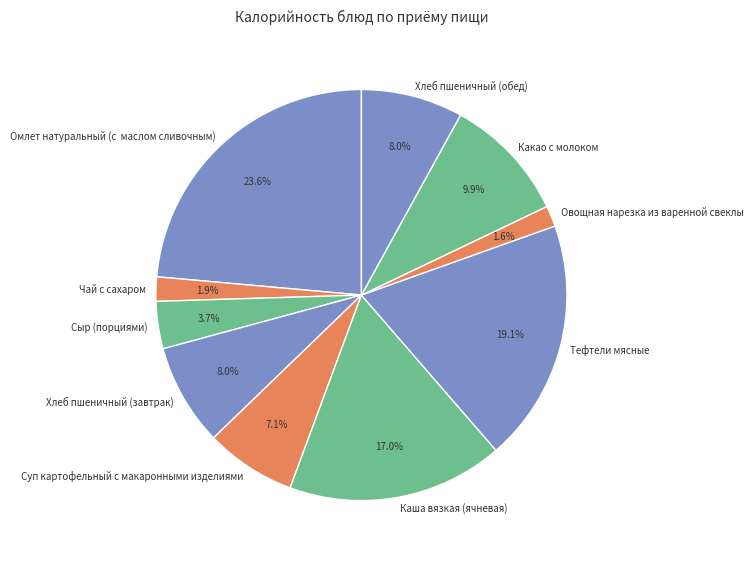

To the nearest percent, what portion does Хлеб пшеничный (обед) represent?

8%